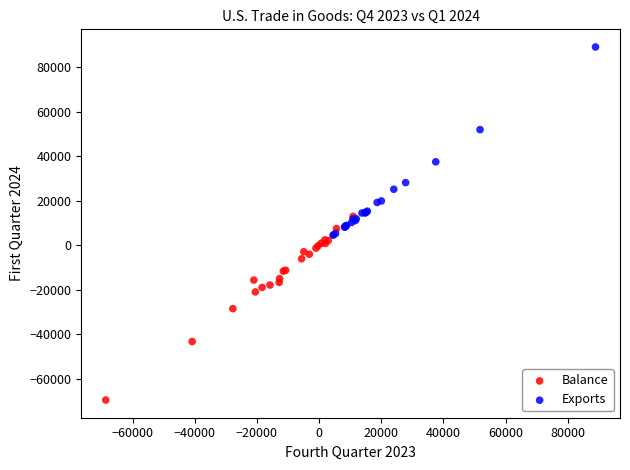

Which series reaches the maximum Y coordinate?

Exports